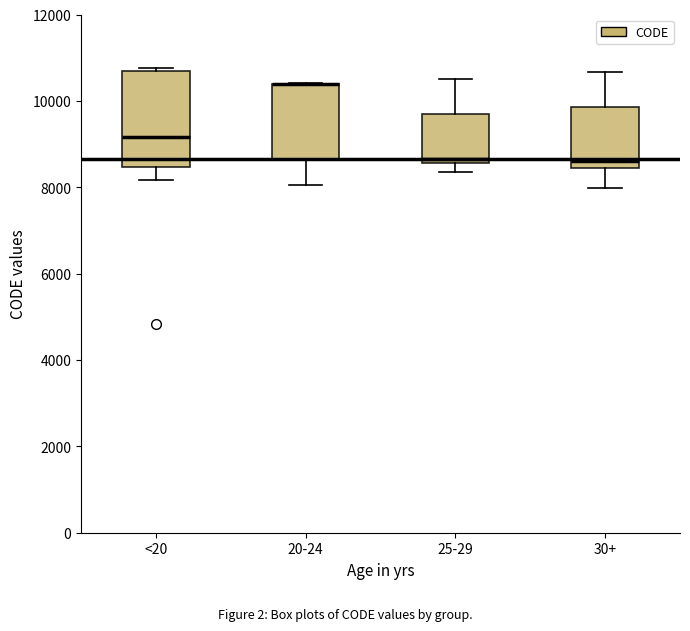

Reading left to right, transcribe this box plot: for each box, give where its median line is, the range the box spans, and where its two whiskers end, as read against the y-axis. The values are not printed on the chart, so give them approximately, as read against the axis.

<20: median 9200, box 8400 to 10600, whiskers 8200 to 10800
20-24: median 10400 (drawn on the box's upper edge), box 8600 to 10400, whiskers 8000 to 10400
25-29: median 8600 (just above the box's lower edge), box 8600 to 9800, whiskers 8400 to 10400
30+: median 8600, box 8400 to 9800, whiskers 8000 to 10600